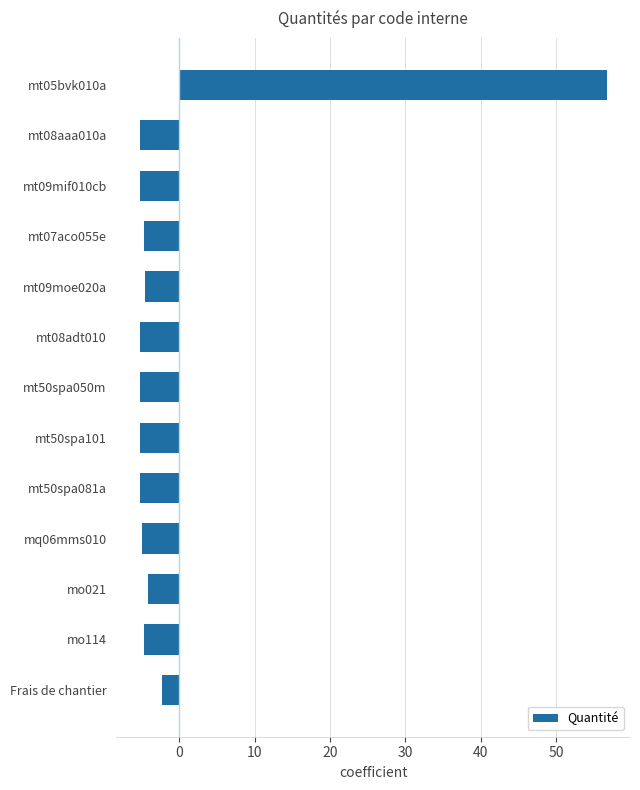

What is the difference between the maximum and minimum values?

62.0